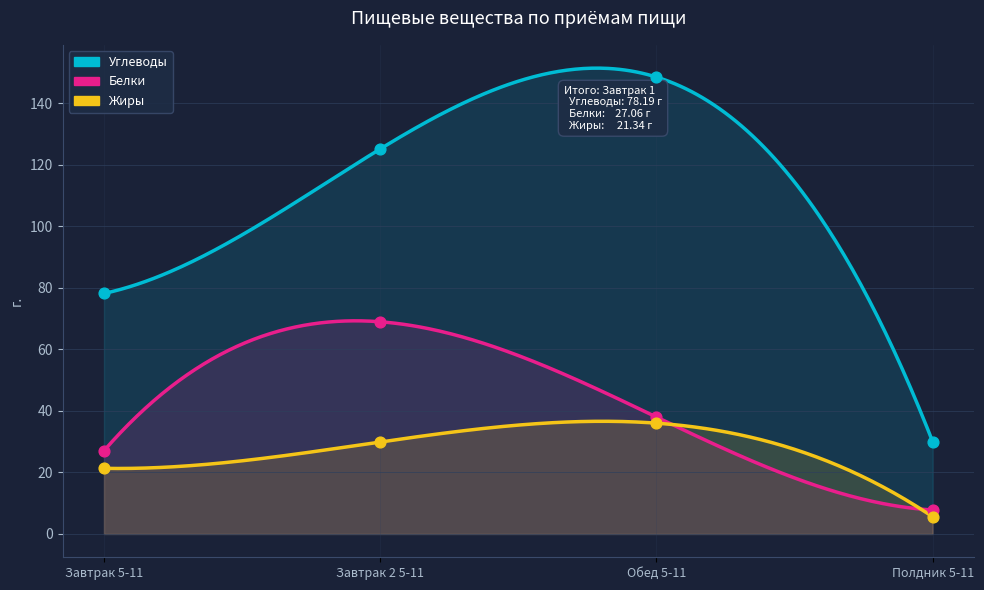

What is the total value across all series at Полдник 5-11?

43.4